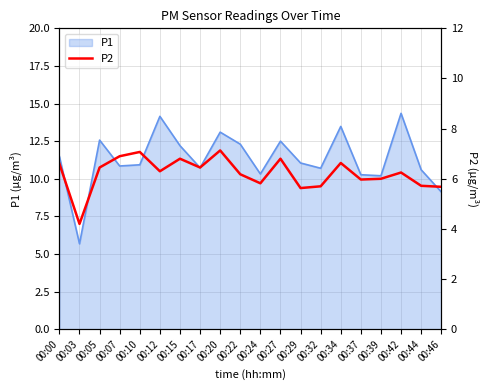

True or false: there are more than 2 points higher than both neighbors.

True